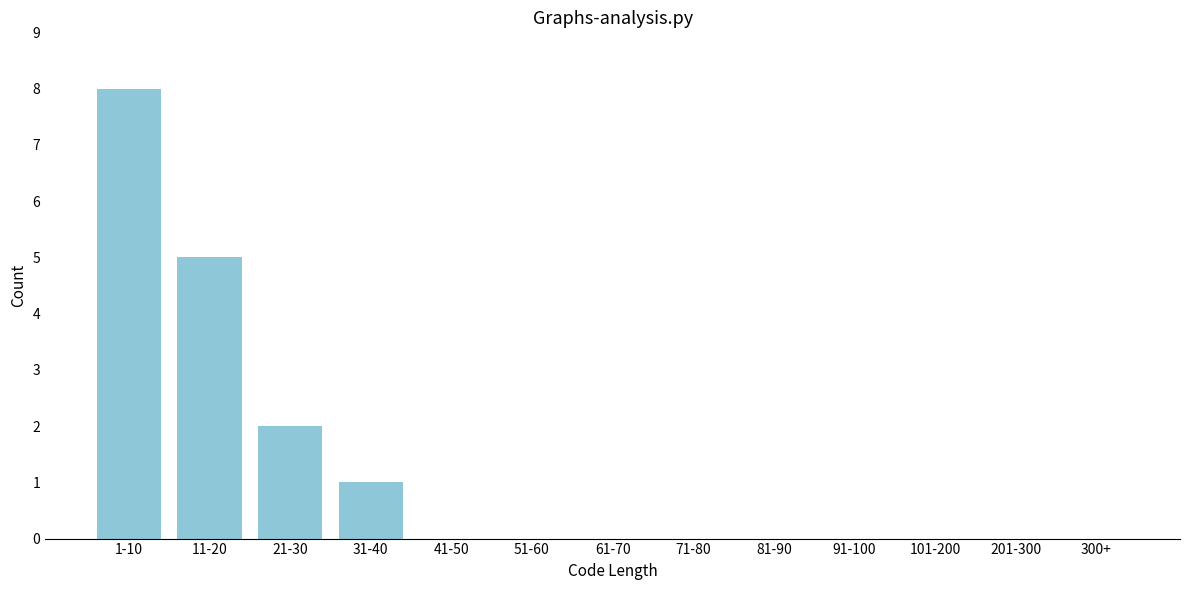

Reading left to right, extract all data points from this chart.

1-10=8	11-20=5	21-30=2	31-40=1	41-50=0	51-60=0	61-70=0	71-80=0	81-90=0	91-100=0	101-200=0	201-300=0	300+=0